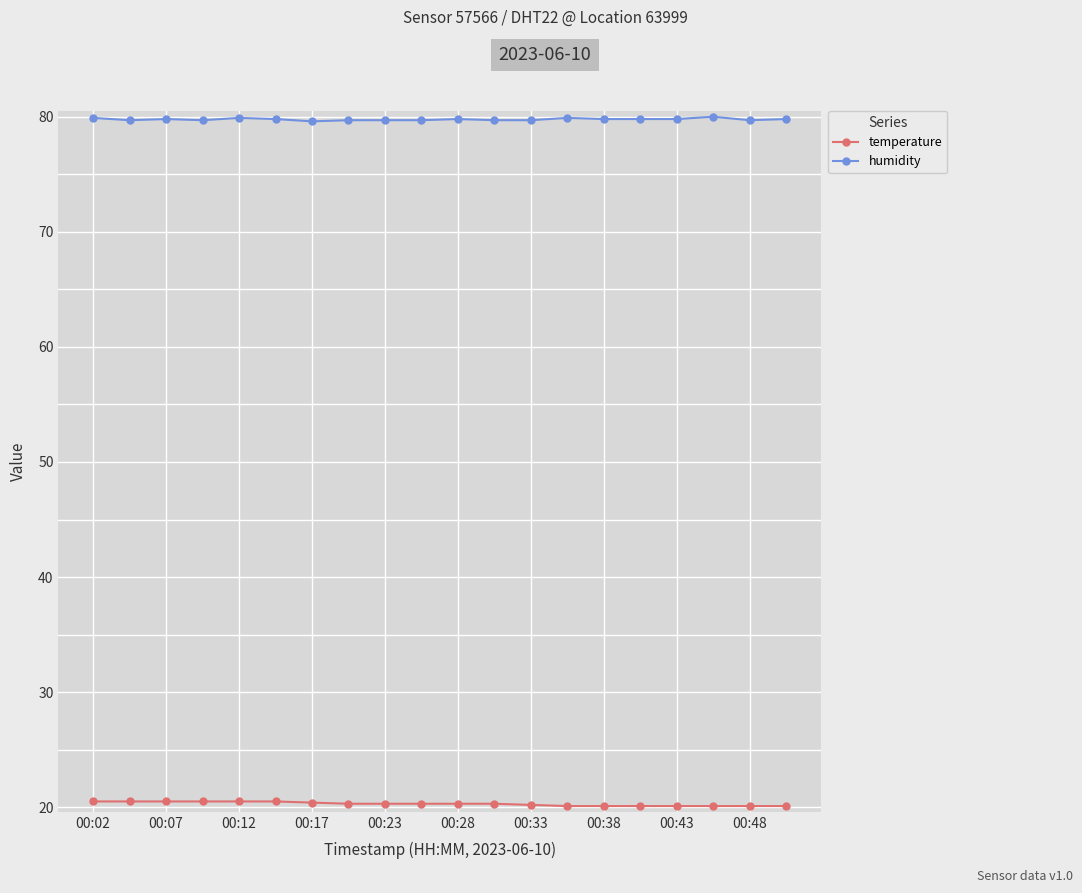

What is the highest value of the humidity series?

80.0